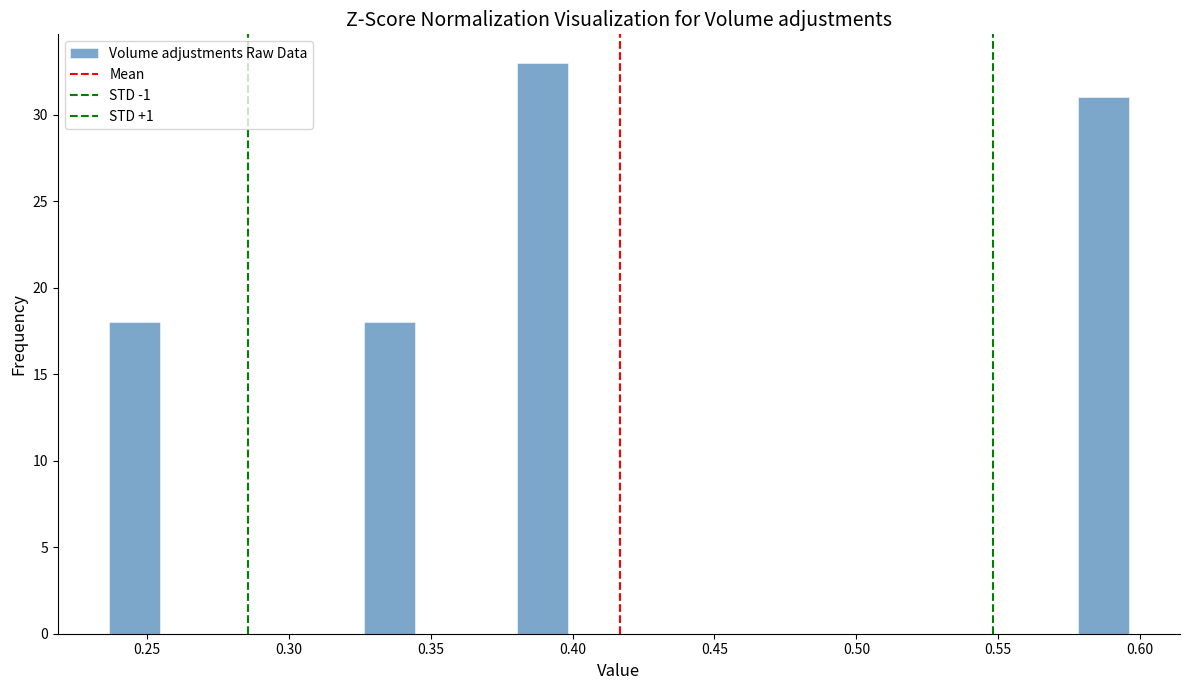

Around what value on the x-axis is the tallest bar? Give the approximate position of its centre, as read against the axis.

0.390